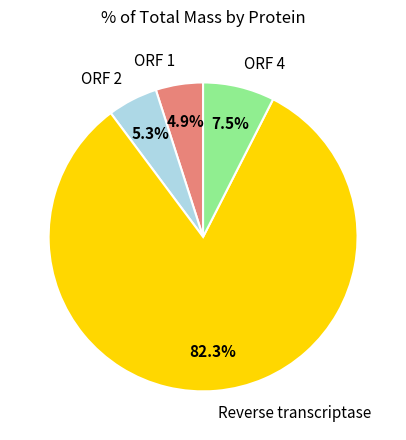

True or false: ORF 2 accounts for 5% of the total.

True